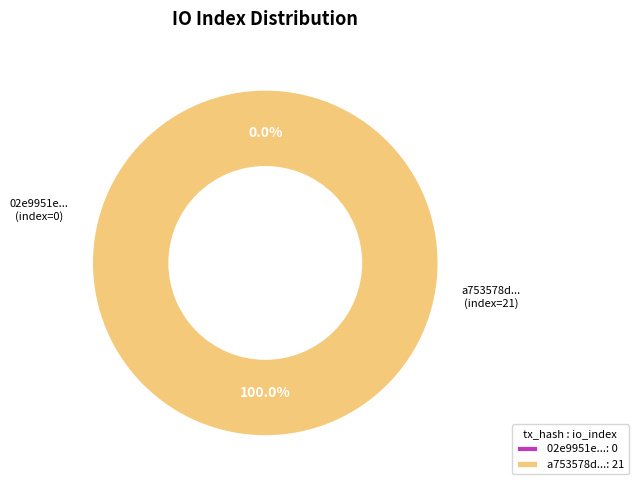

How many segments does this pie chart have?

2